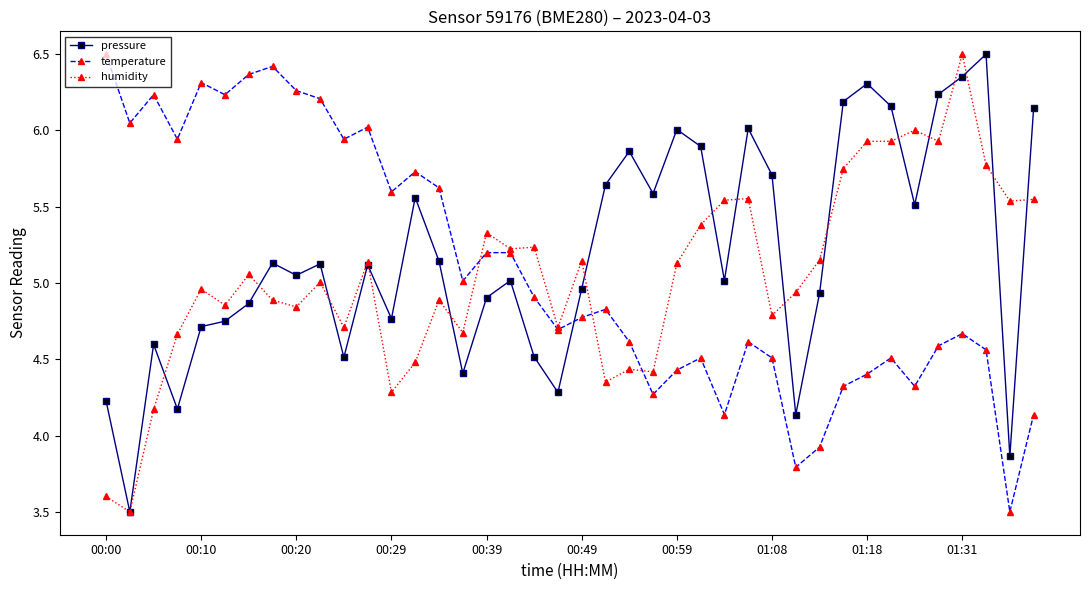

What is the maximum value for humidity?

6.5